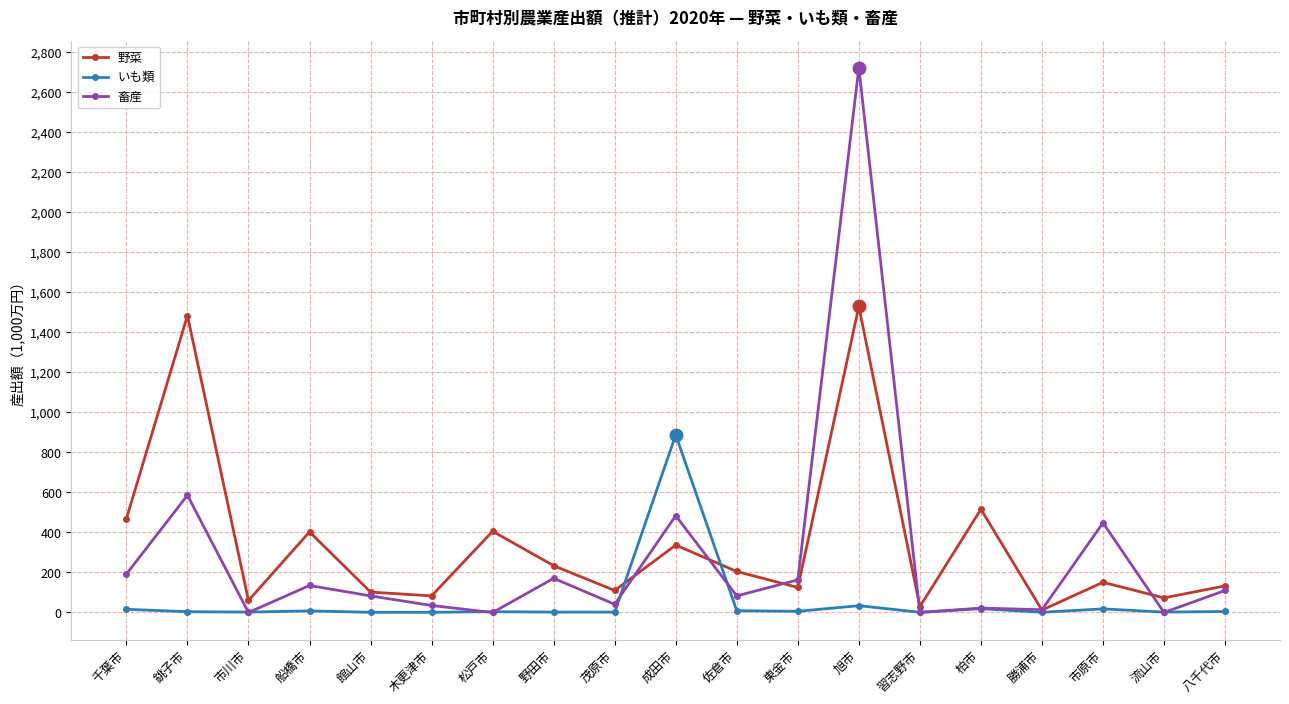

How many interior local peaks does the 野菜 series have?

7